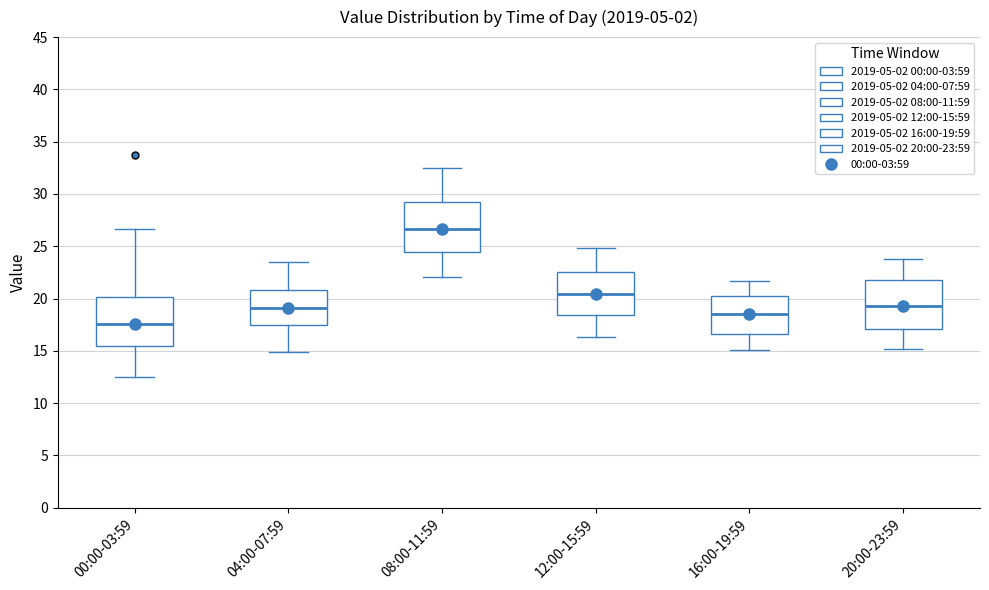

Where is the upper edge of the box for 16:00-19:59 on the y-axis? The values are not printed on the chart, so give them approximately, as read against the axis.

20.0